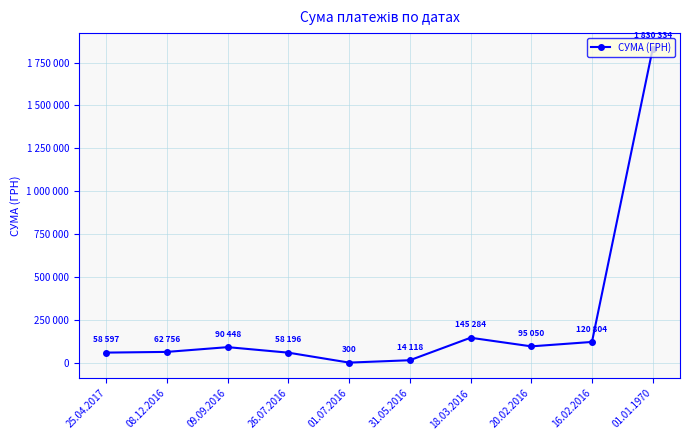

How many points are lower than both their immediate neighbors (excluding endpoints)?

2